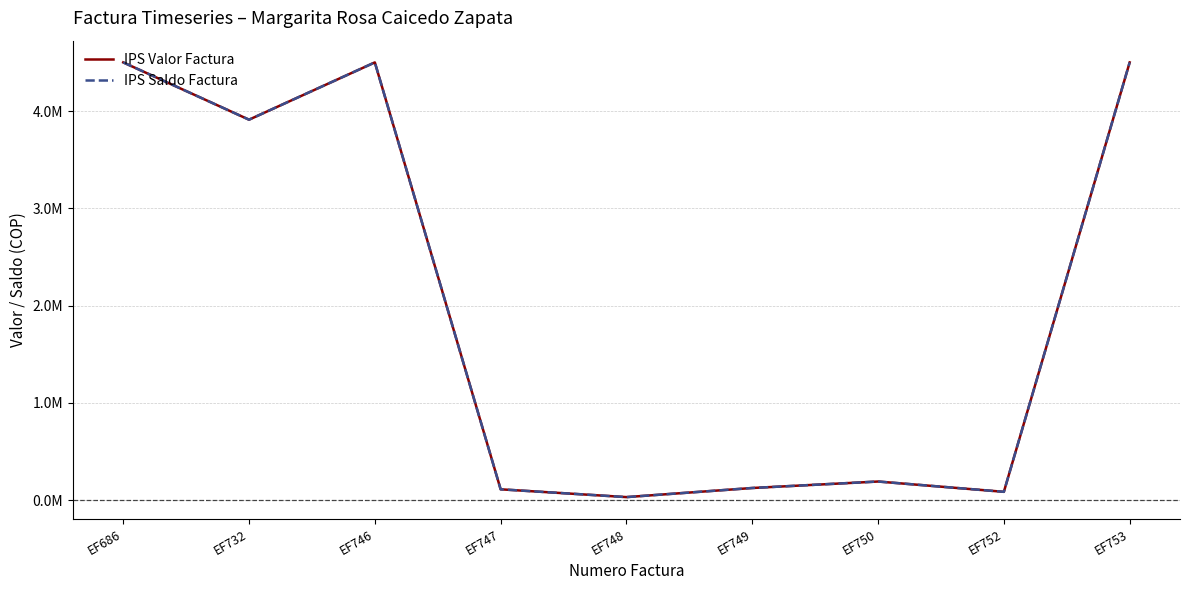

Which series has the widest spread of values?

IPS Valor Factura